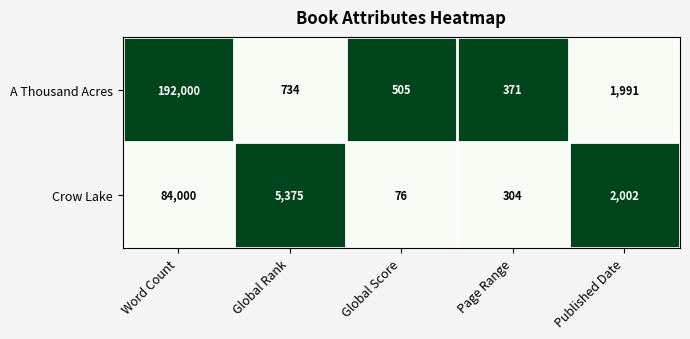

What is the total value across all series at Global Rank?

6109